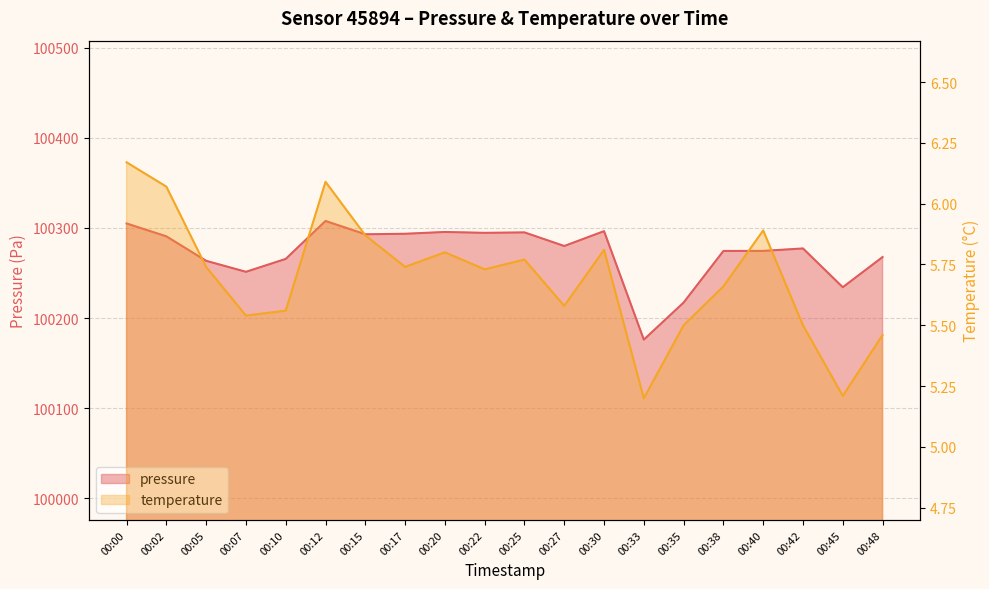

True or false: pressure has a value of 100217.2 at 00:35.

True